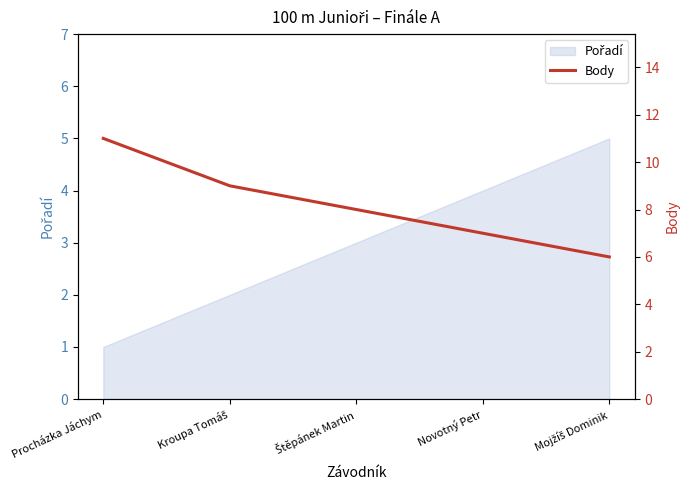

True or false: the data shows 3 at Kroupa Tomáš.

False